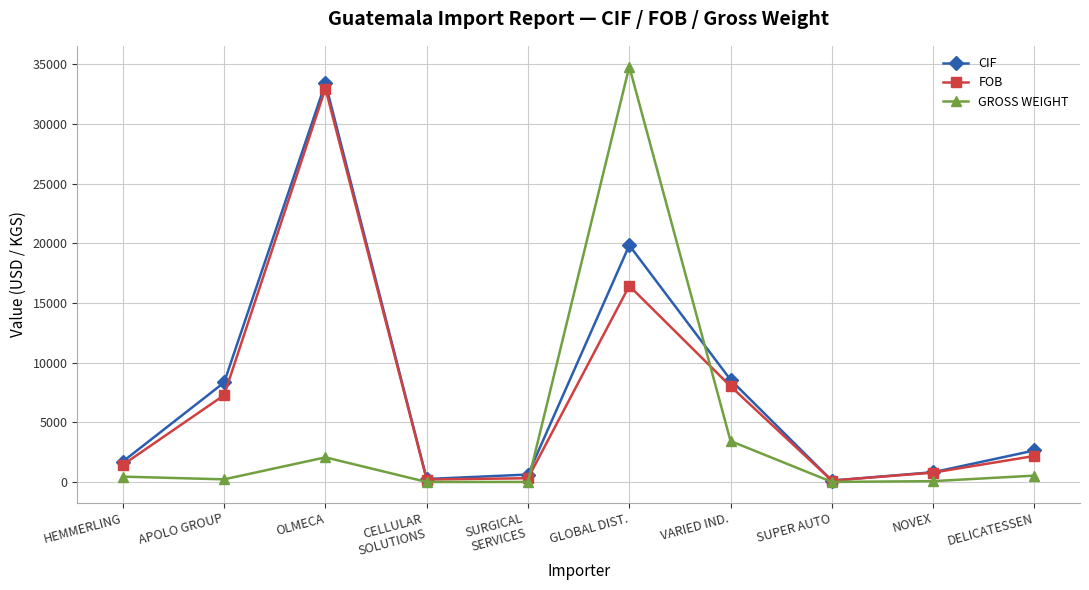

What is the value of the FOB point at the 4th from the left?

206.8